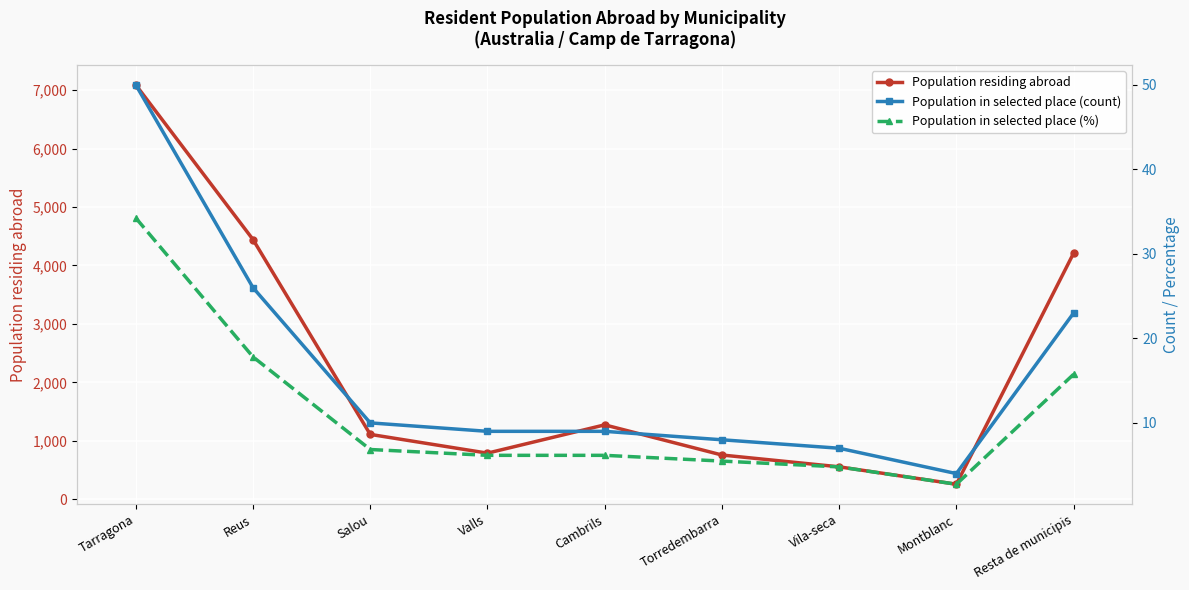

What is the difference between the maximum and minimum values in the Population residing abroad series?

6834